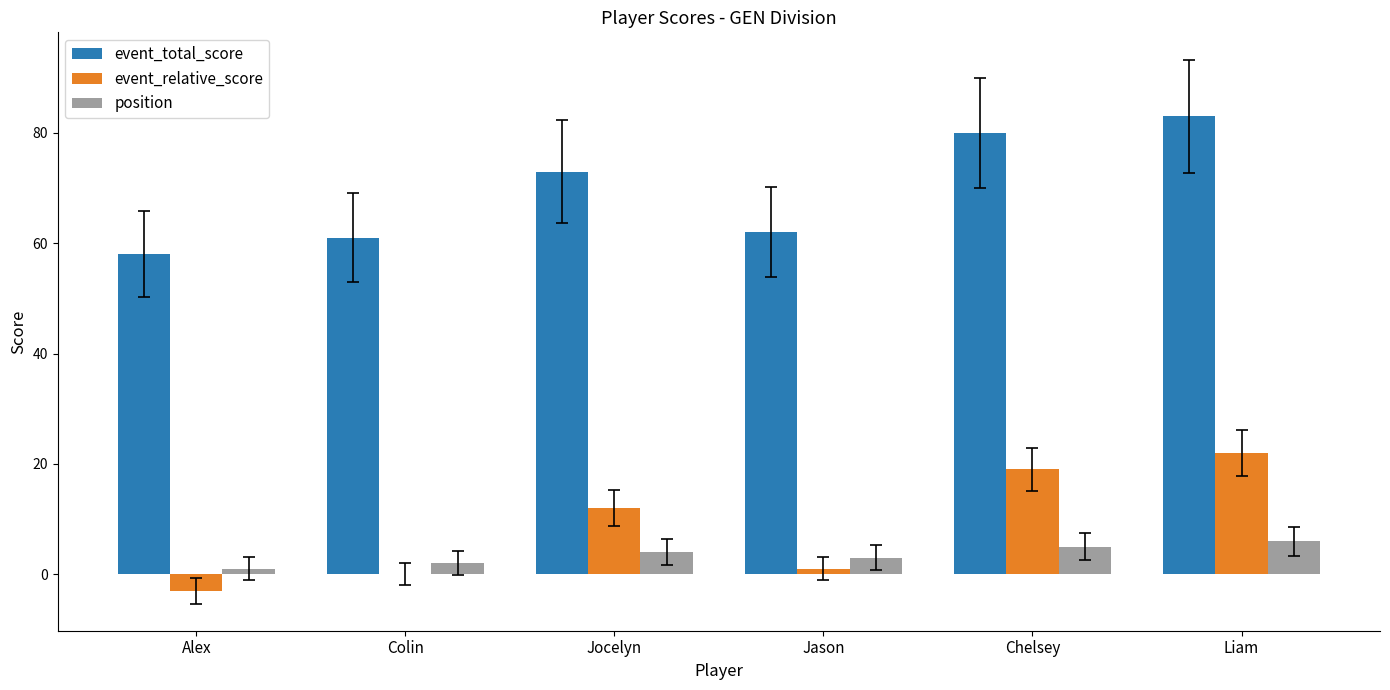

Which series has the largest total across all categories?

event_total_score